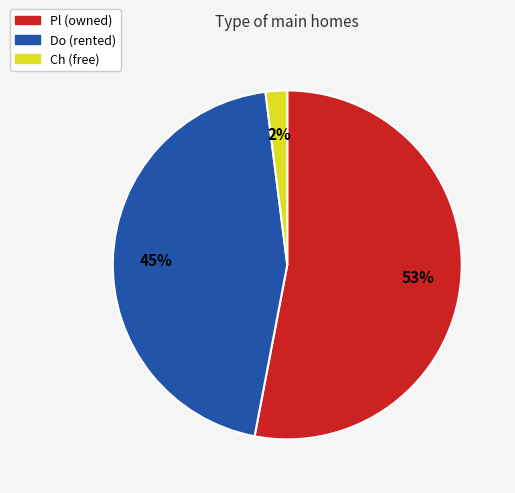

To the nearest percent, what is the average slice percentage?

33%